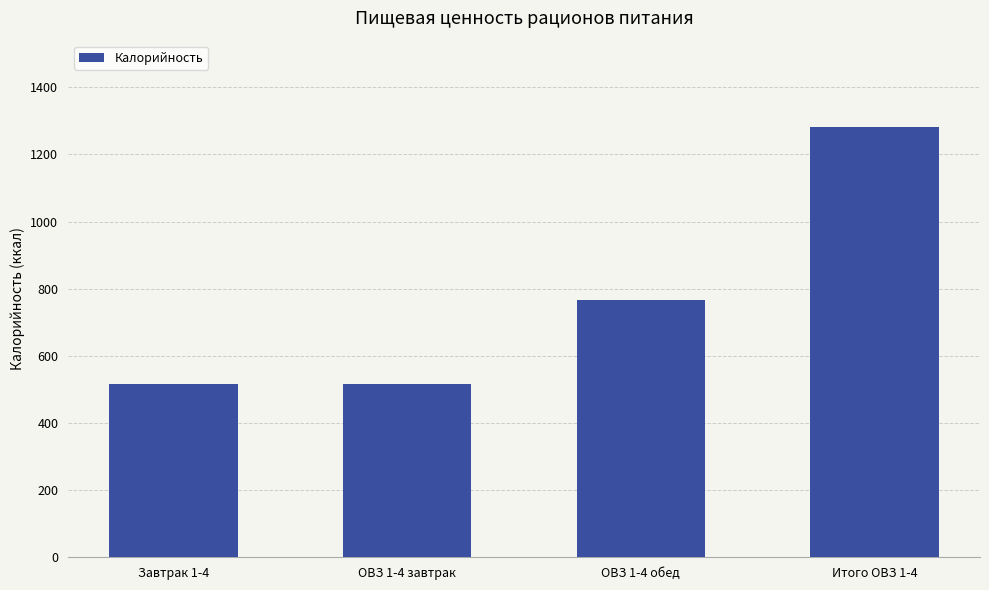

Is it true that the value at ОВЗ 1-4 завтрак is 517.5?

True